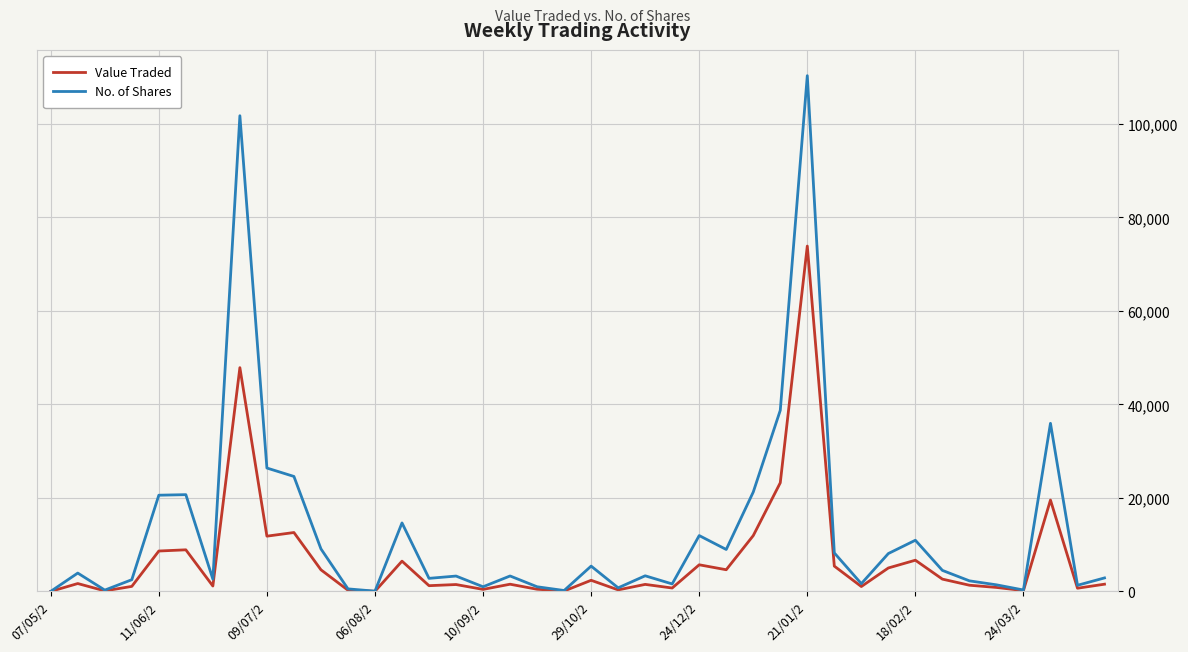

Which series has the widest spread of values?

No. of Shares